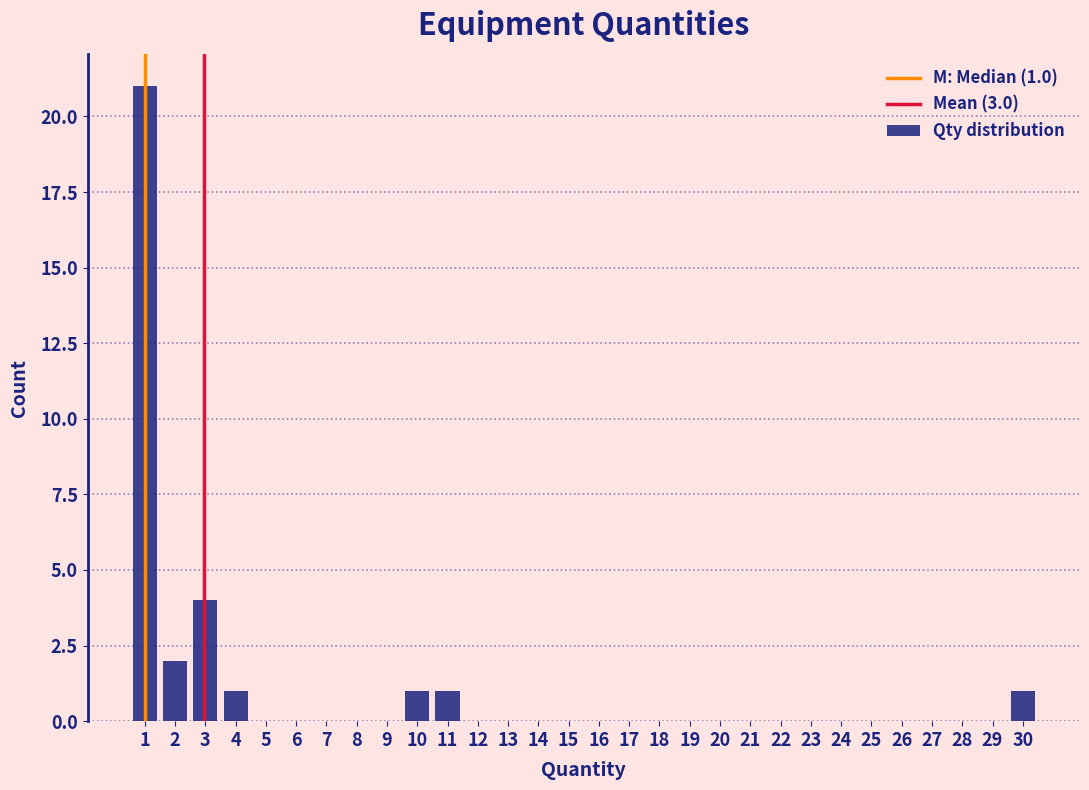

Which range on the x-axis has the tallest bar?

0.5 to 1.5